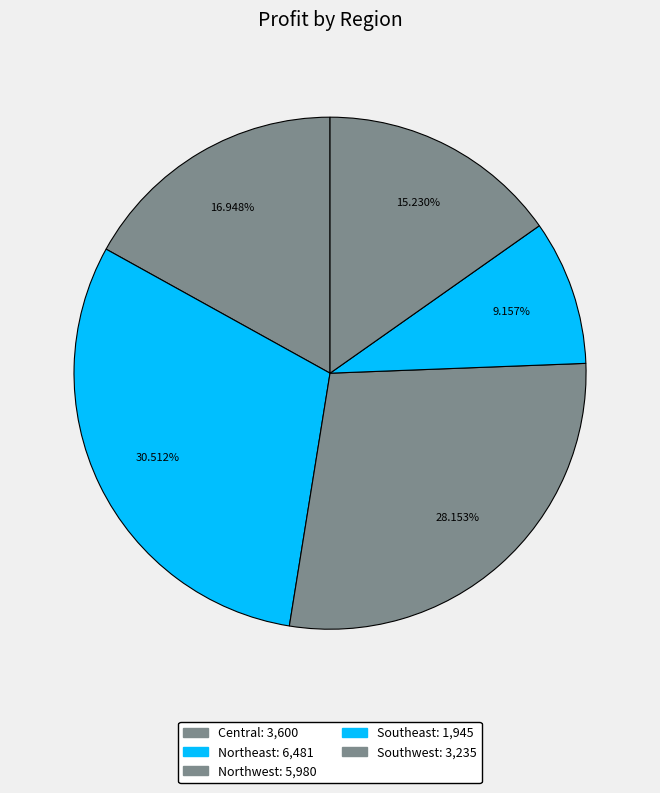

How many slices are in this pie chart?

5